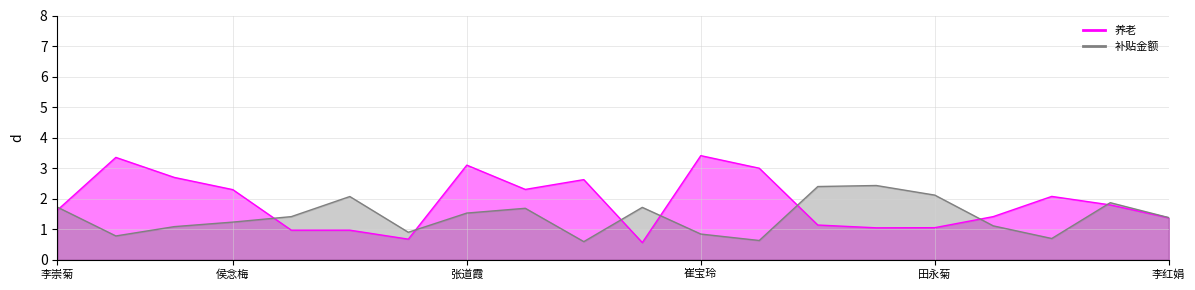

What is the value of the 养老_line point at the 2nd from the left?

3.4